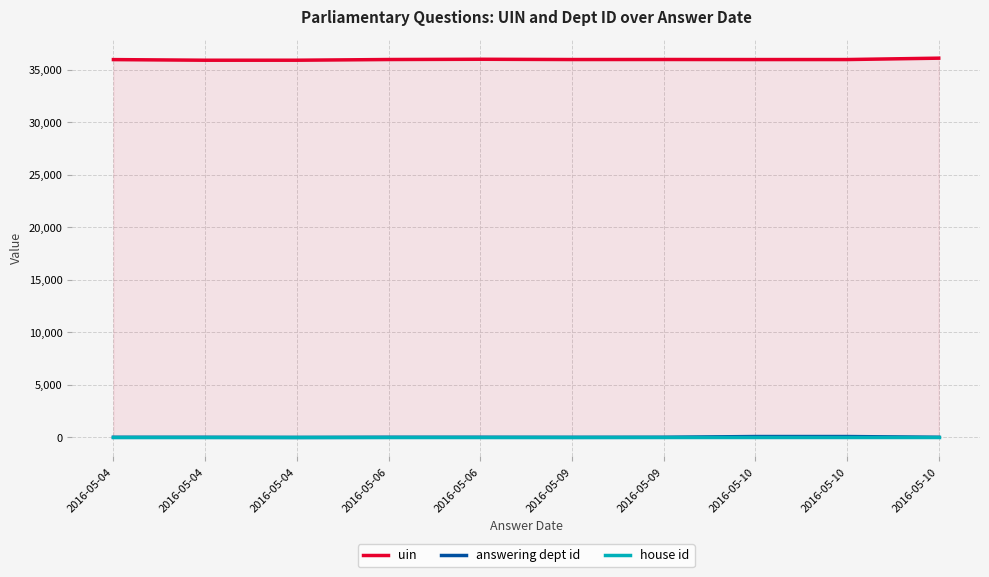

What are all the series names shown in the legend?

uin, answering dept id, house id